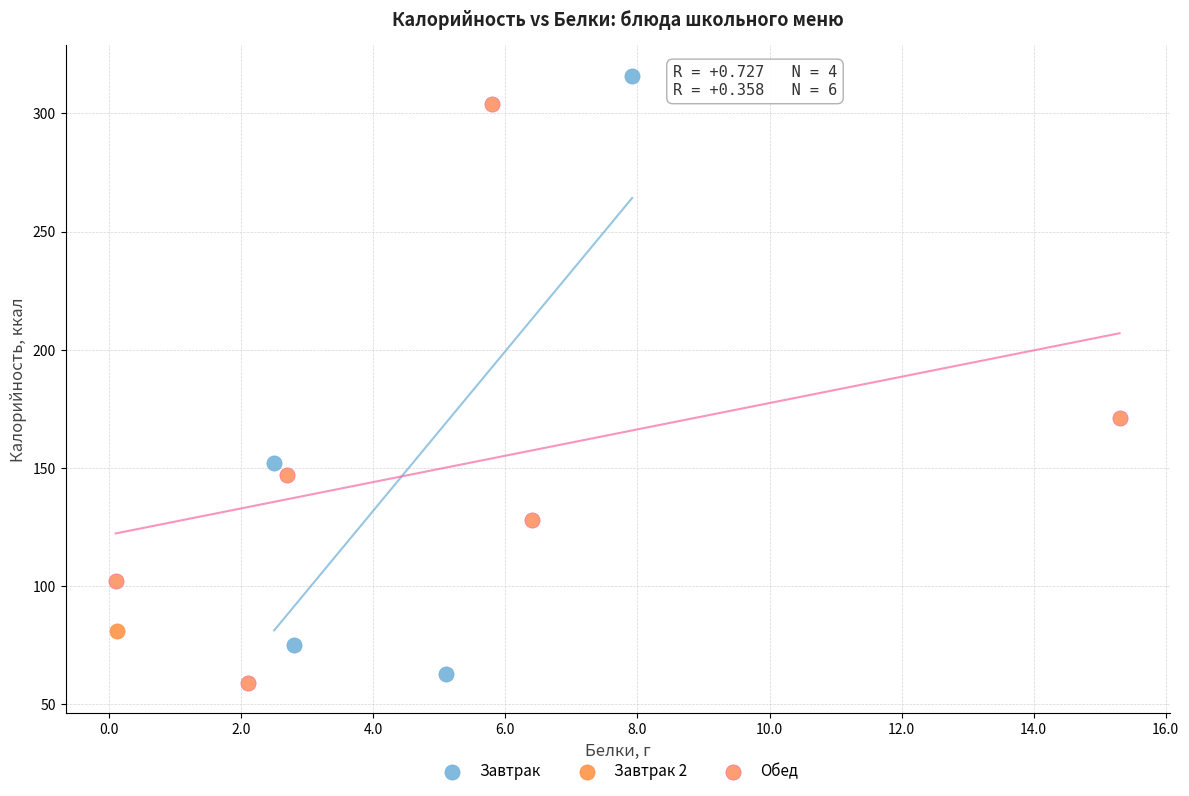

Which series reaches the maximum Y coordinate?

Завтрак